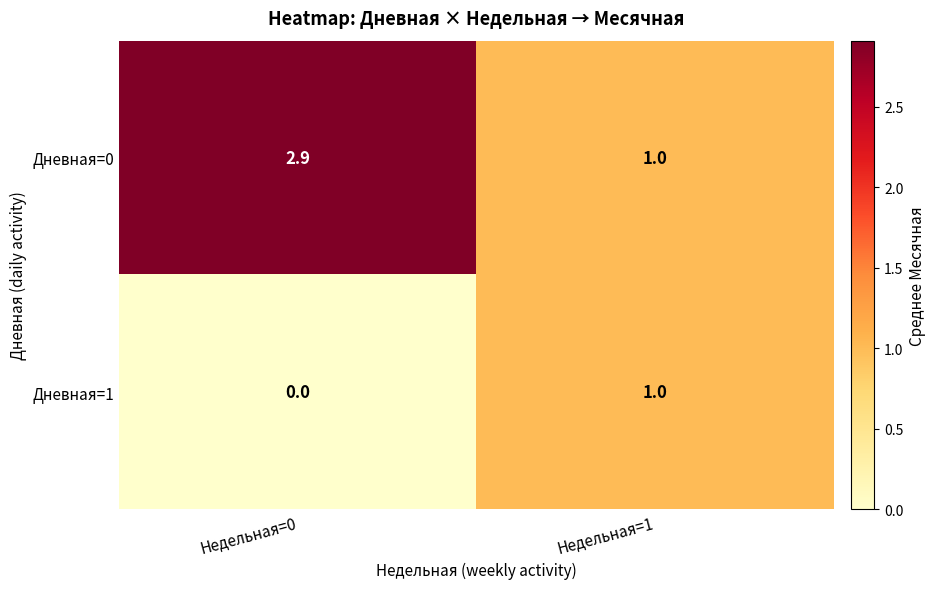

At which label does Дневная=1 reach its peak?

Недельная=1